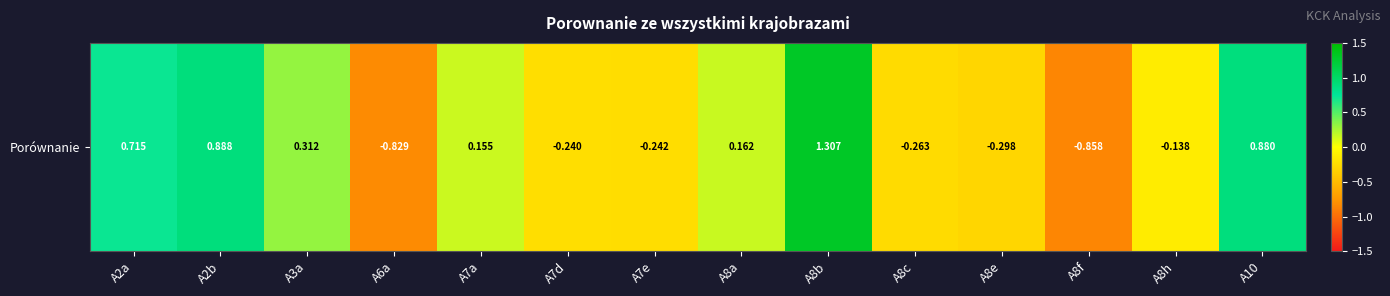

Where does the data first go above 0?

A2a